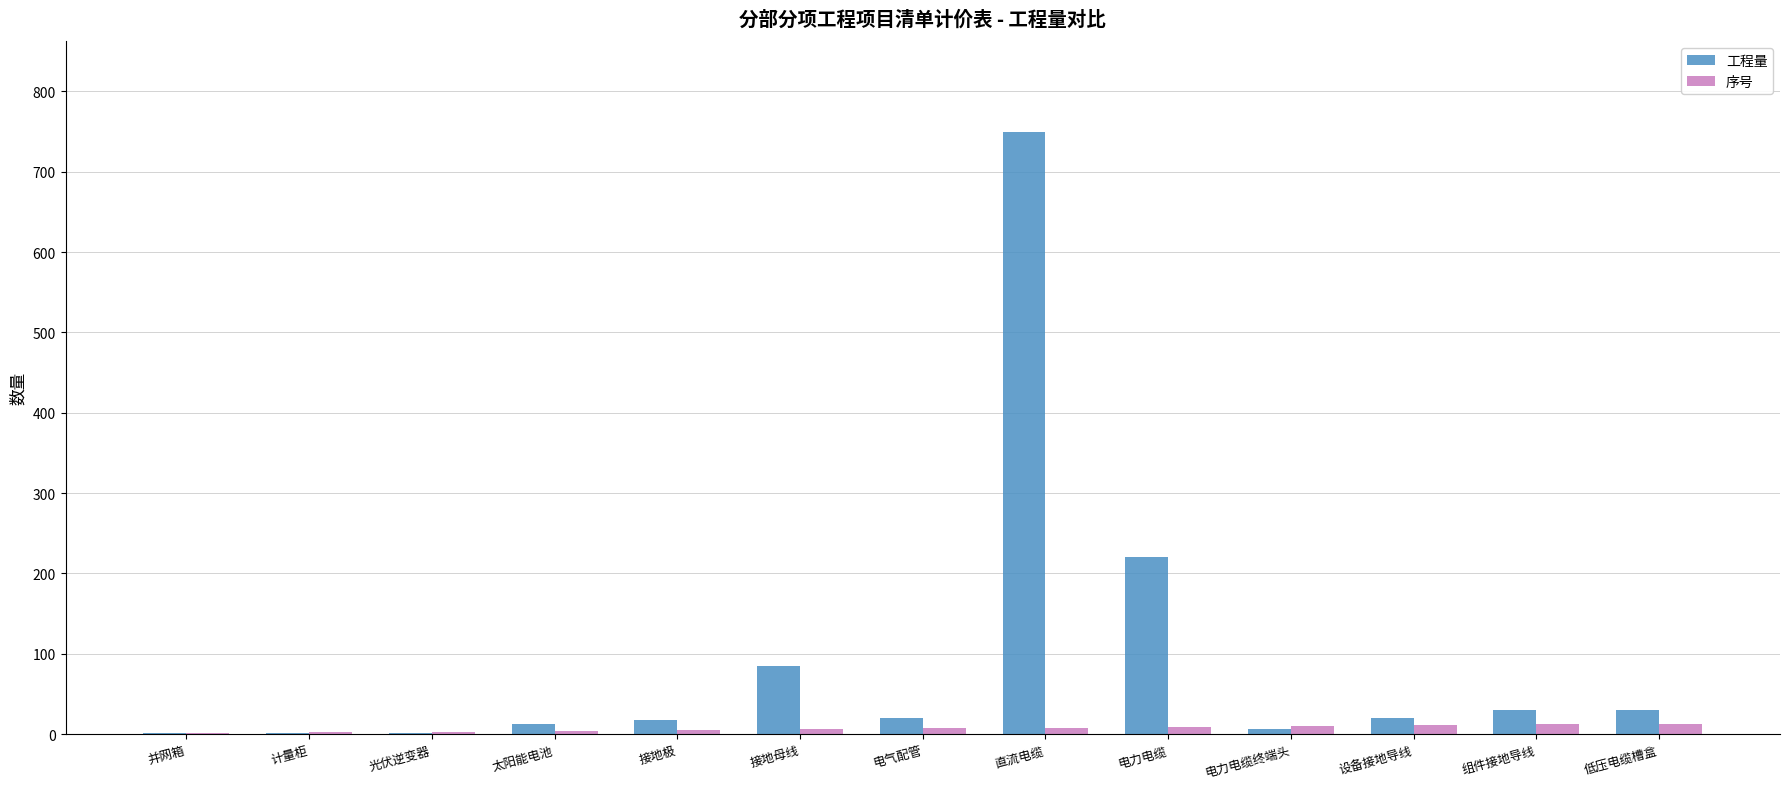

What are all the series names shown in the legend?

工程量, 序号